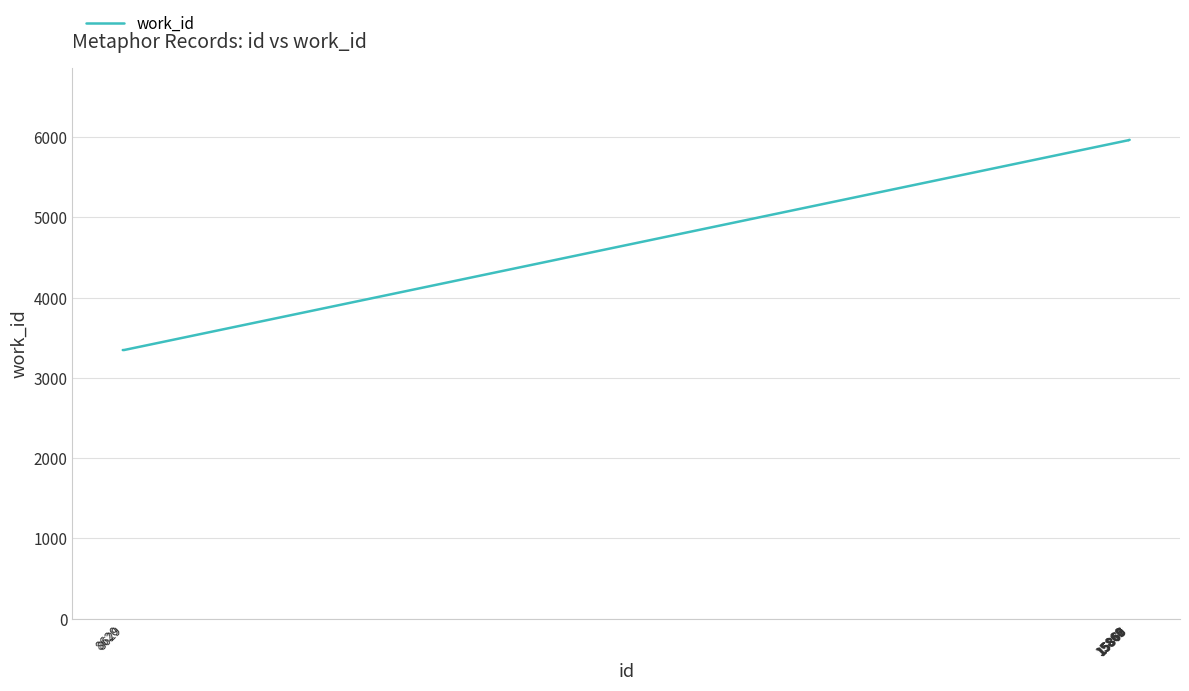

What is the maximum value shown in the chart?

5966